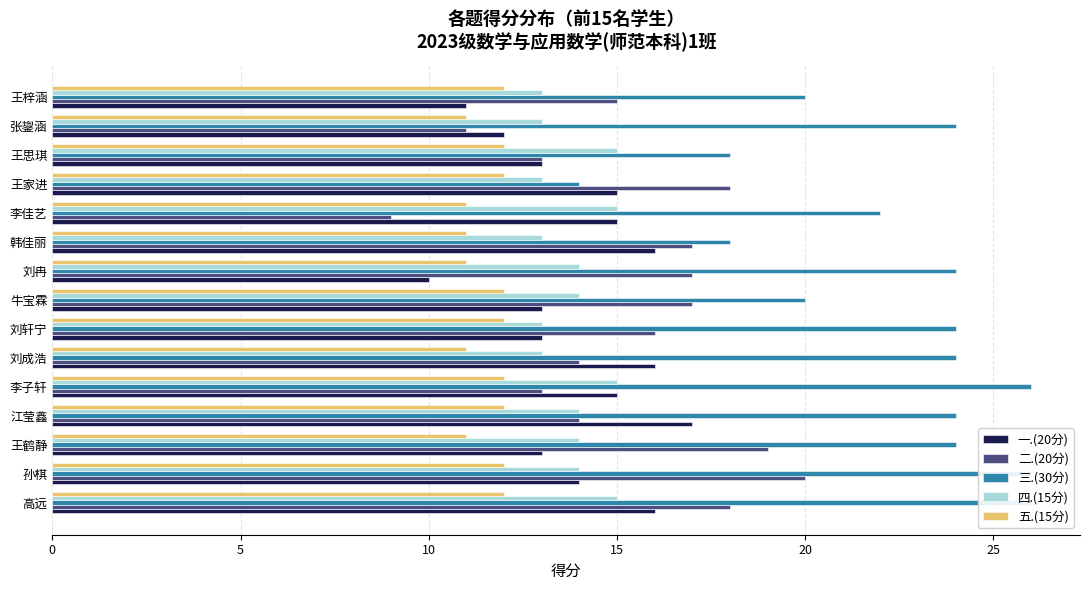

What is the minimum value shown in the chart?

9